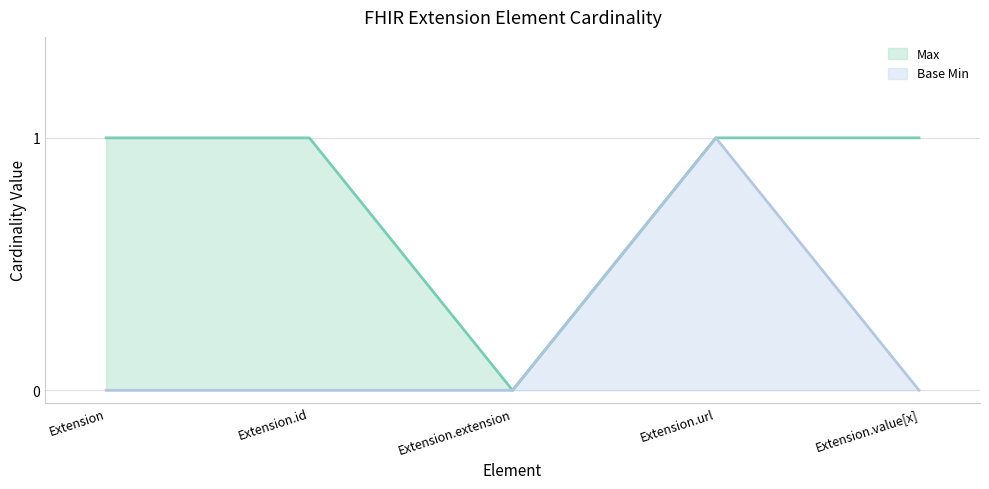

Is the value of Base Min at Extension.id greater than the value of Max at Extension.id?

No